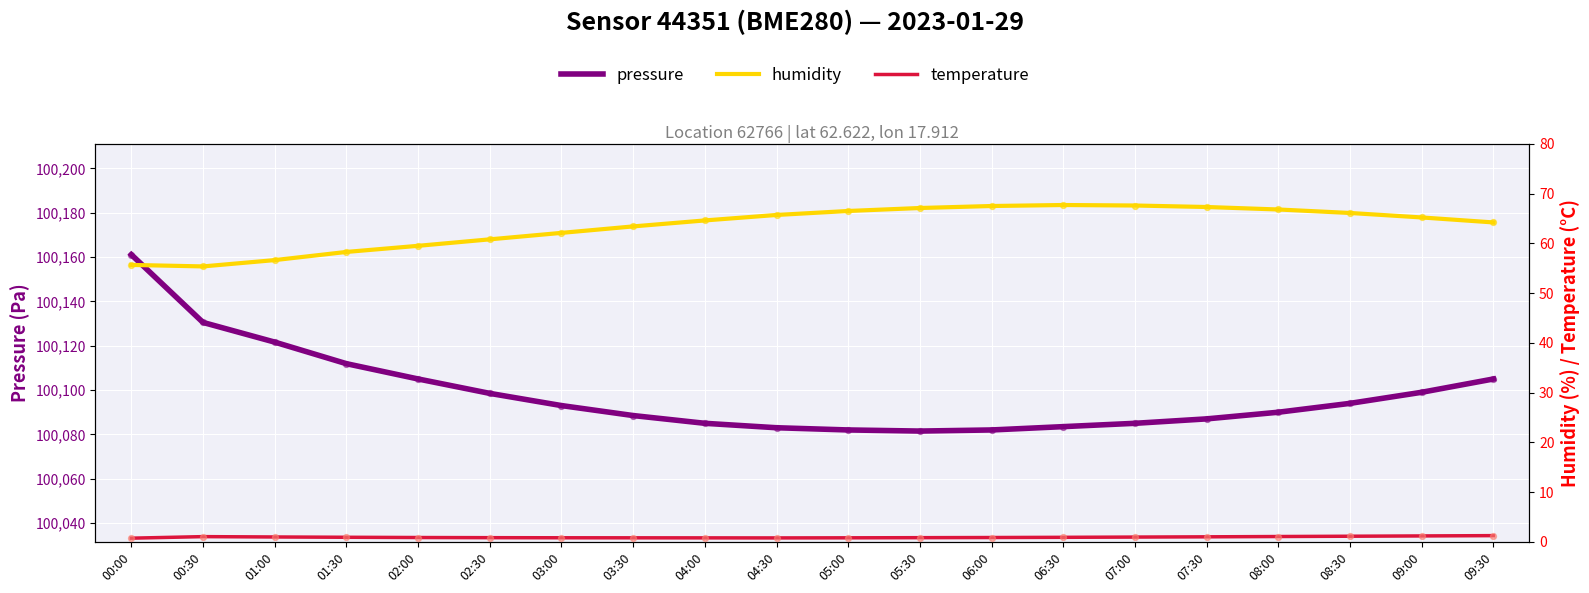

What is the total value across all series at 07:30?

100155.3